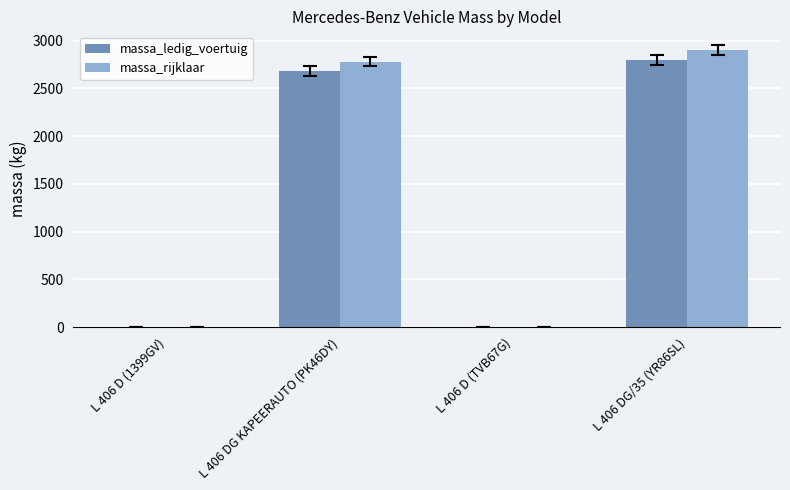

At which label is massa_rijklaar closest to 1450?

L 406 DG KAPEERAUTO (PK46DY)